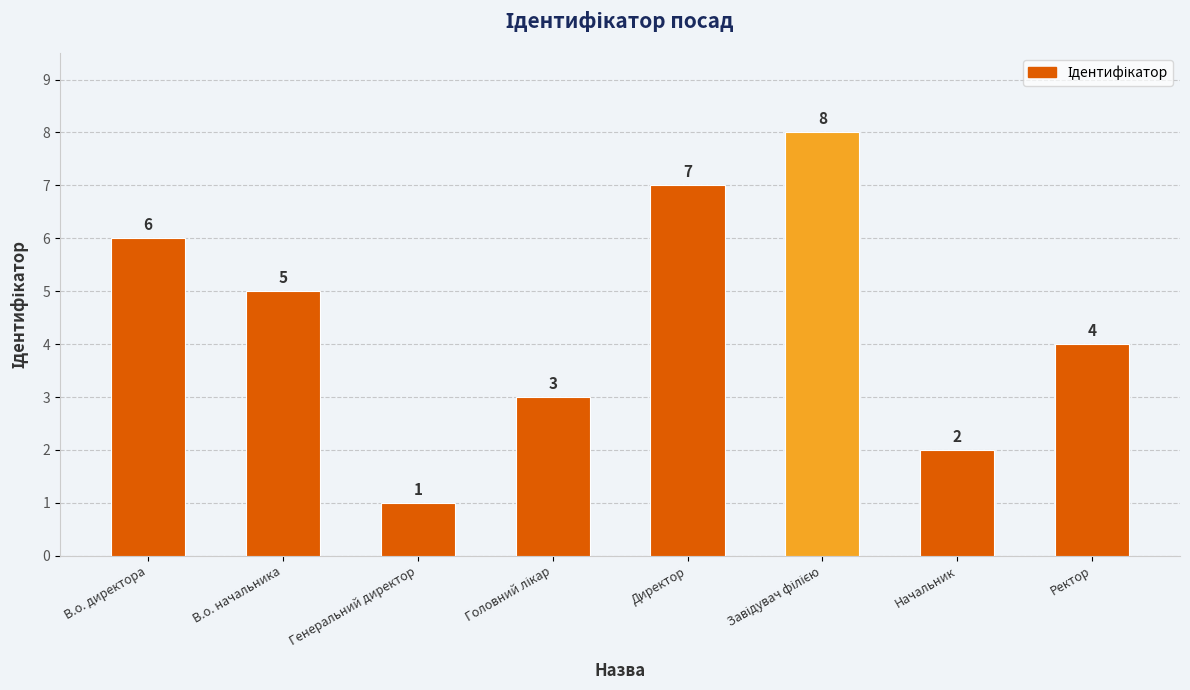

Reading left to right, transcribe all the data shown in this chart.

6	5	1	3	7	8	2	4